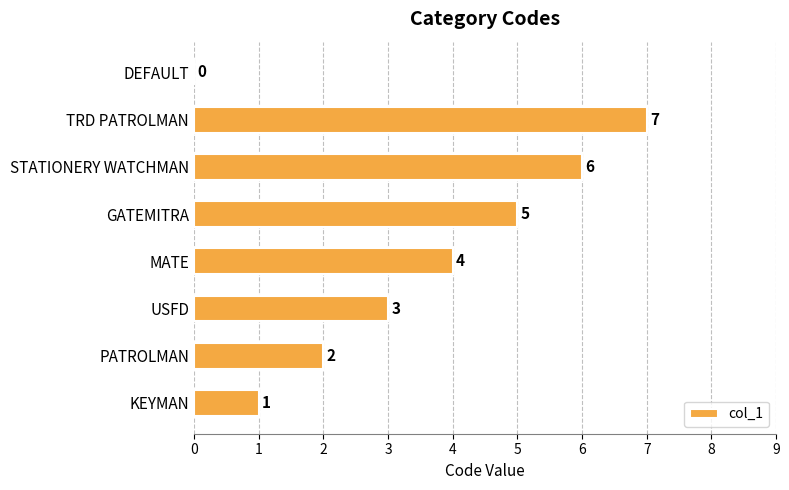

How many data points does each series have?

8